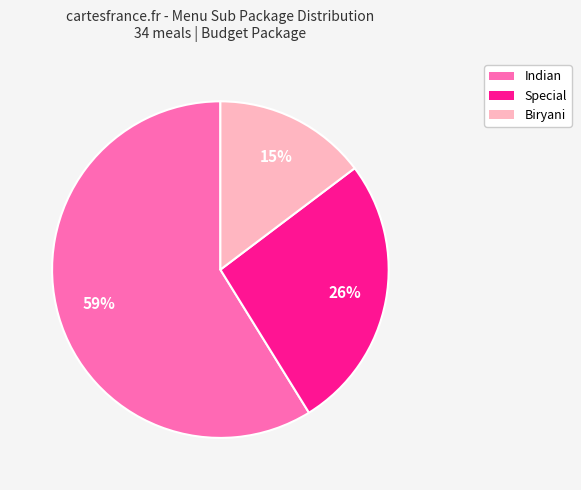

True or false: Indian accounts for 67% of the total.

False